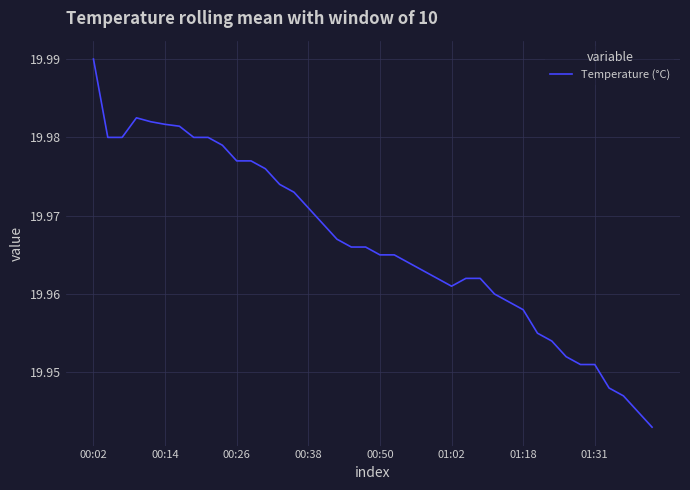

Does the chart have visible grid lines?

Yes